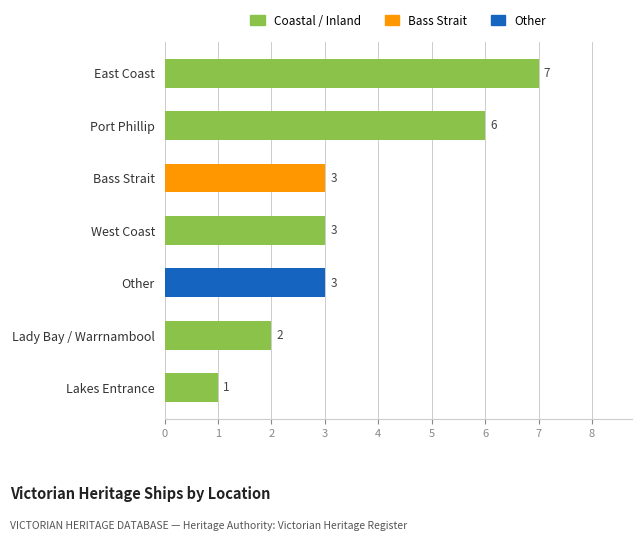

What is the ratio of the value at Other to the value at Port Phillip?

0.5